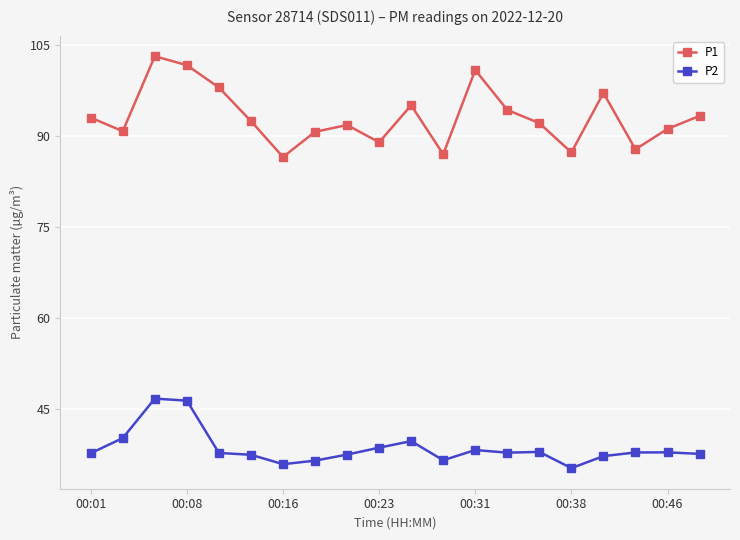

True or false: P2 and P1 cross at least once.

False